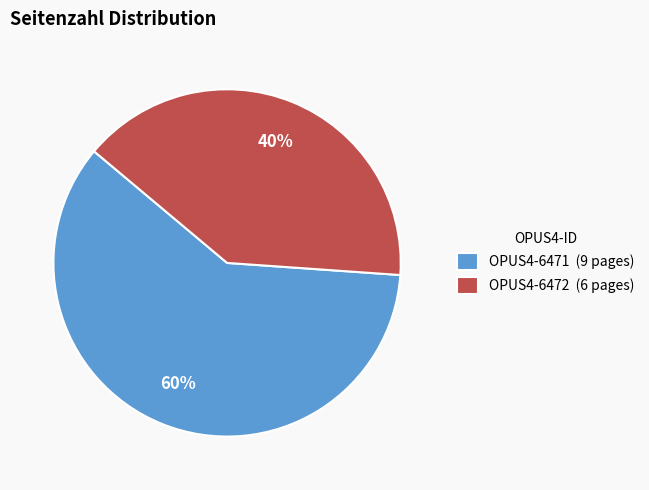

Is it true that OPUS4-6471 is 51% of the pie?

False